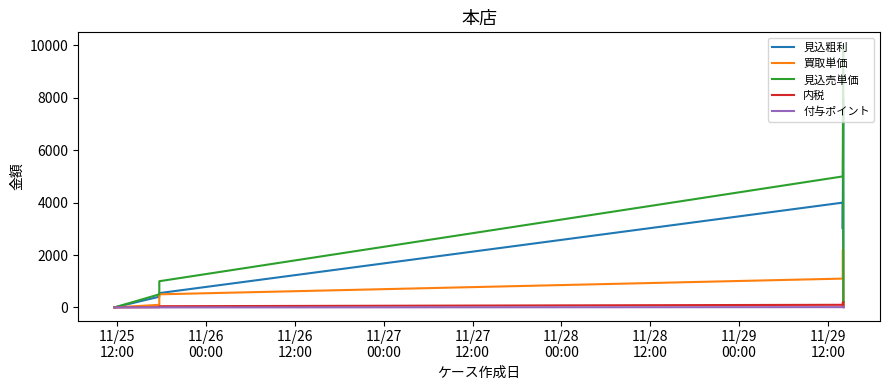

How many values in 内税 are above zero?

9